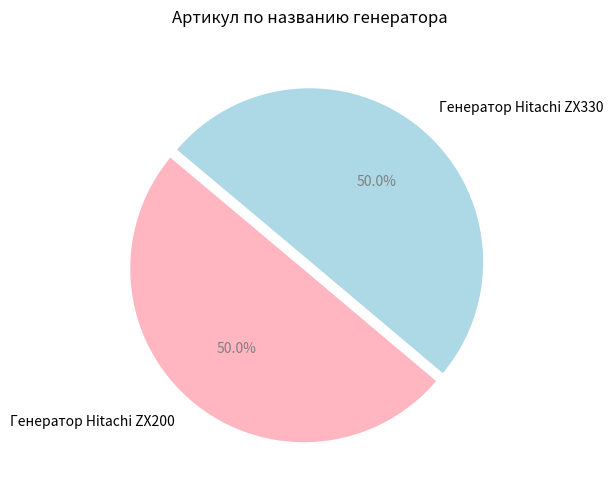

What is the ratio of the value at Генератор Hitachi ZX330 to the value at Генератор Hitachi ZX200?

1.0